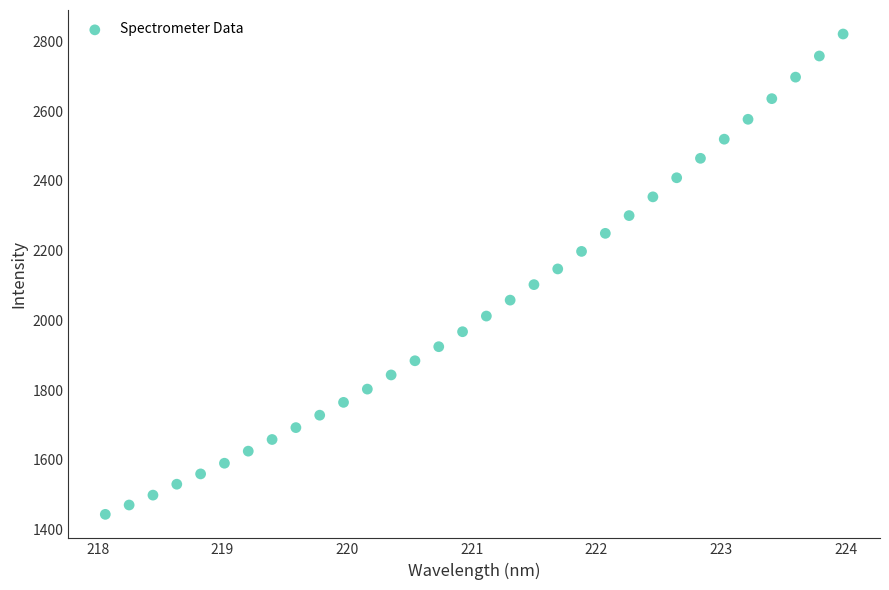

What is the range of Y values (max minus min)?

1377.4